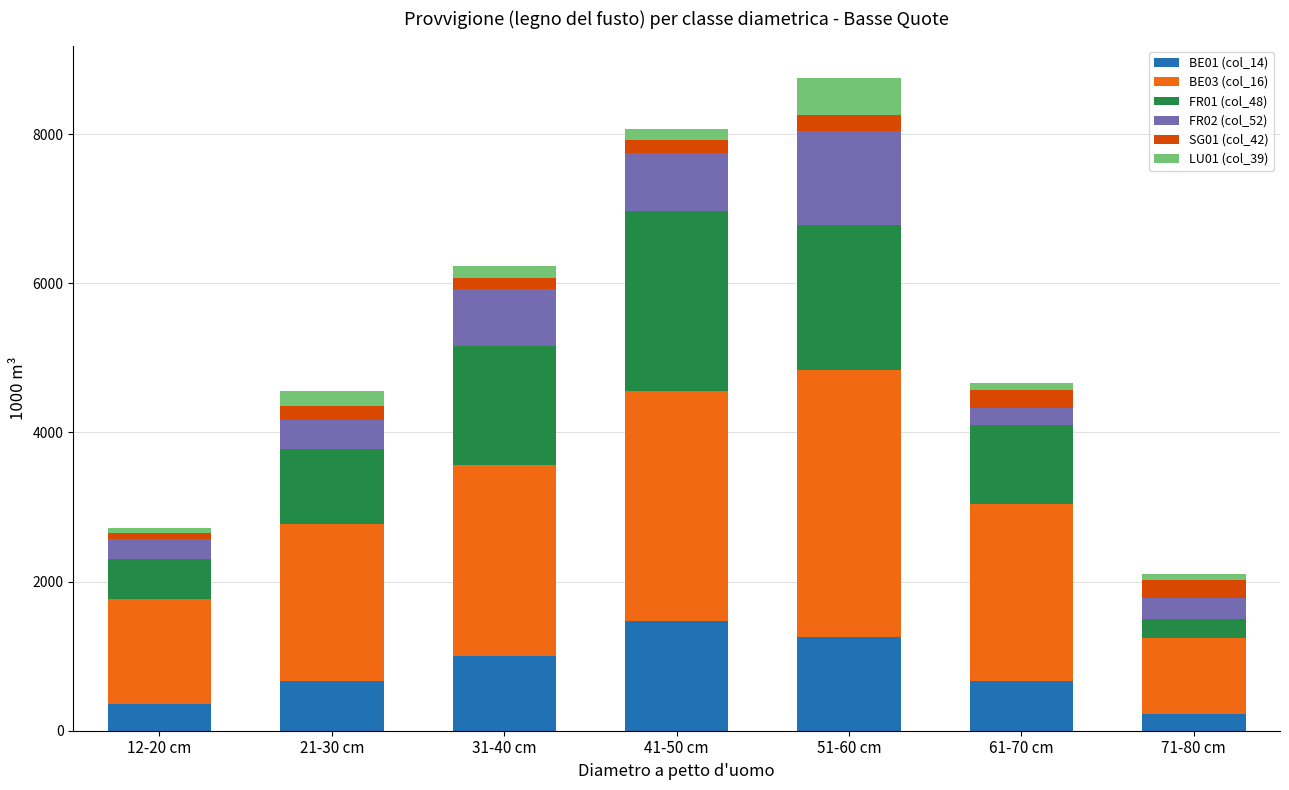

At which label does BE01 (col_14) reach its peak?

41-50 cm